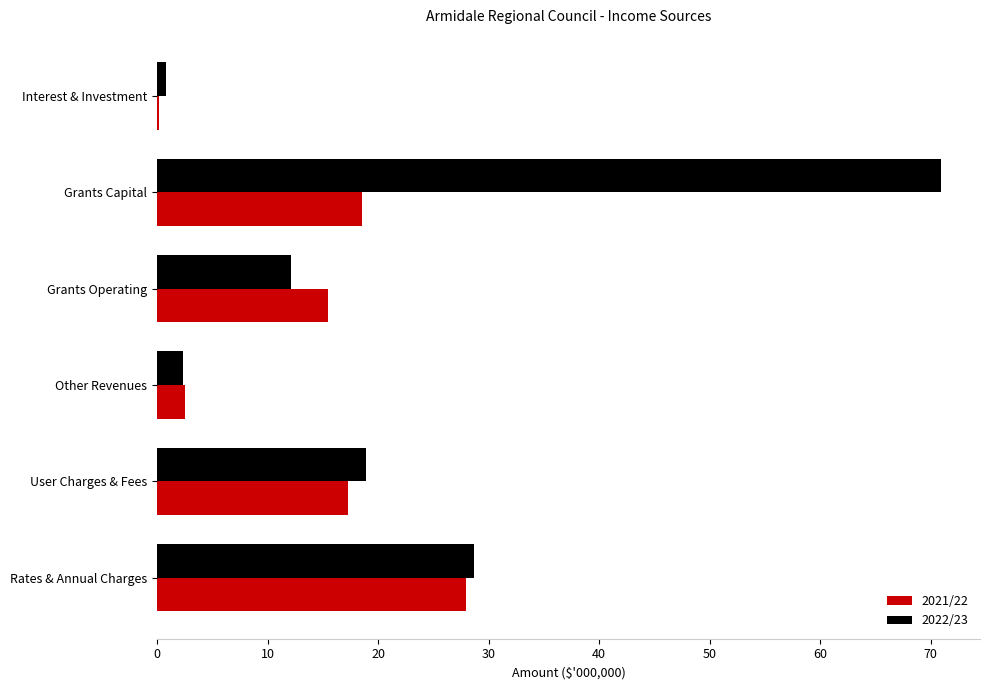

Which category has the highest value in the 2021/22 series?

Rates & Annual Charges